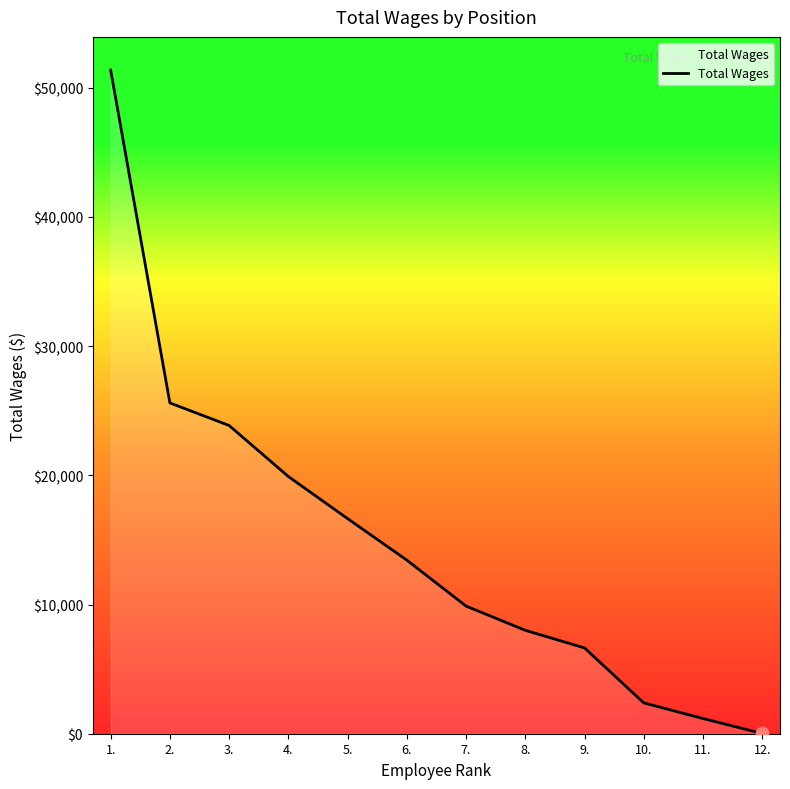

What is the change in value from 6. to 7.?

-3557